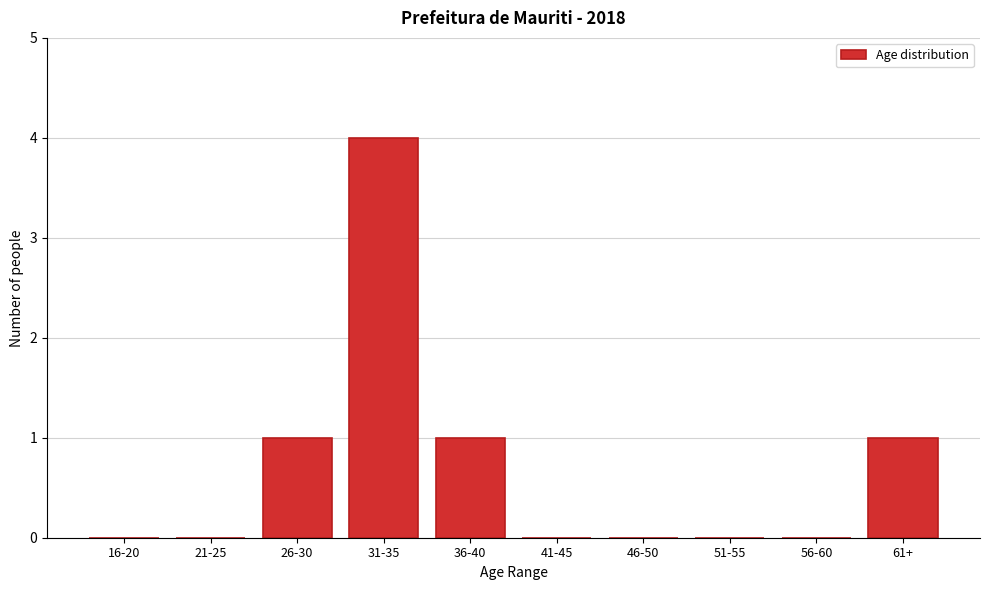

Reading right to left, what are all the values shown in this chart?

61+=1	56-60=0	51-55=0	46-50=0	41-45=0	36-40=1	31-35=4	26-30=1	21-25=0	16-20=0